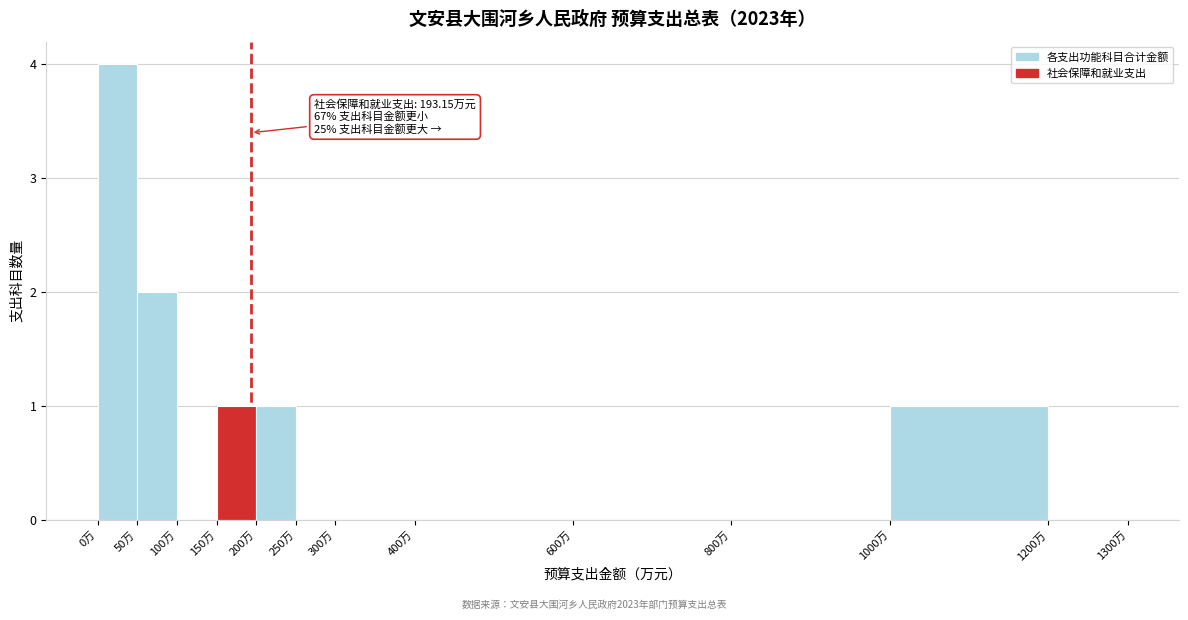

Over which range of the x-axis is the bar tallest?

0 to 50